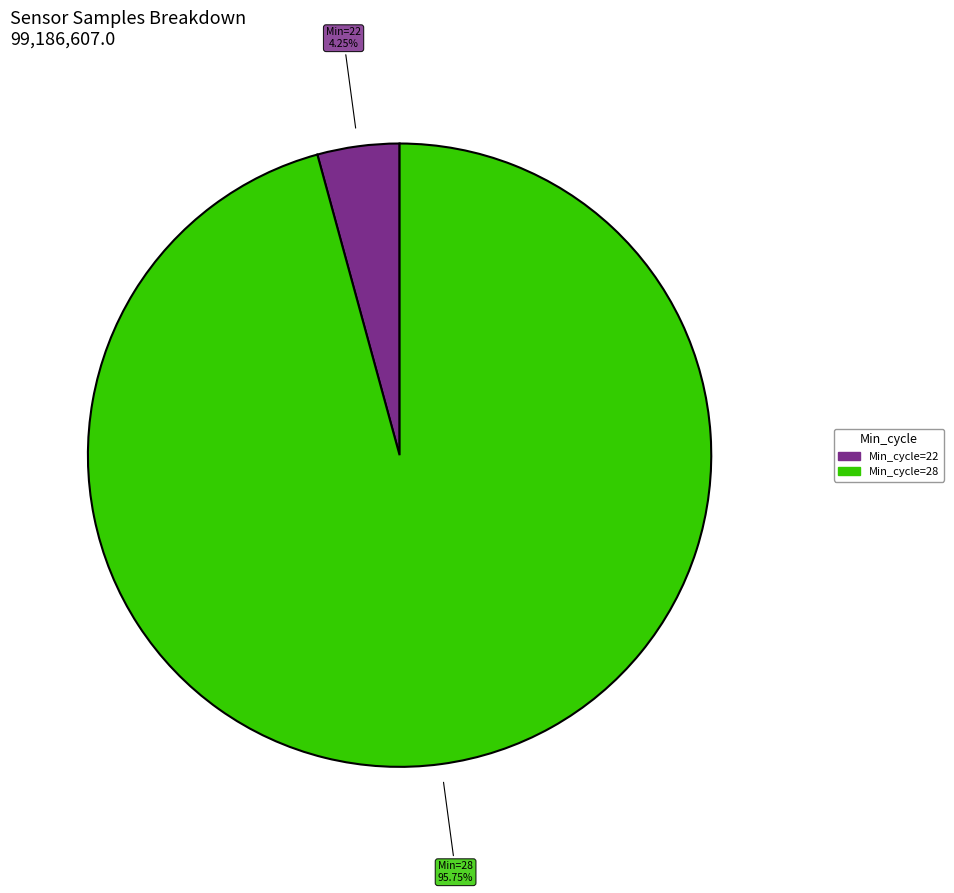

Is there a majority slice in this chart?

Yes